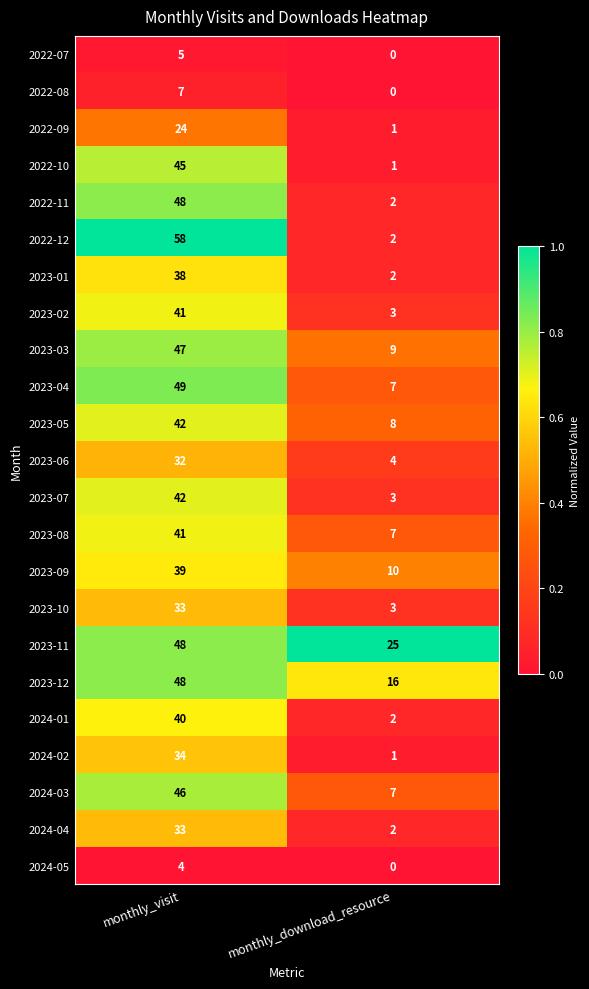

Which series has the largest range (max minus min)?

2022-12